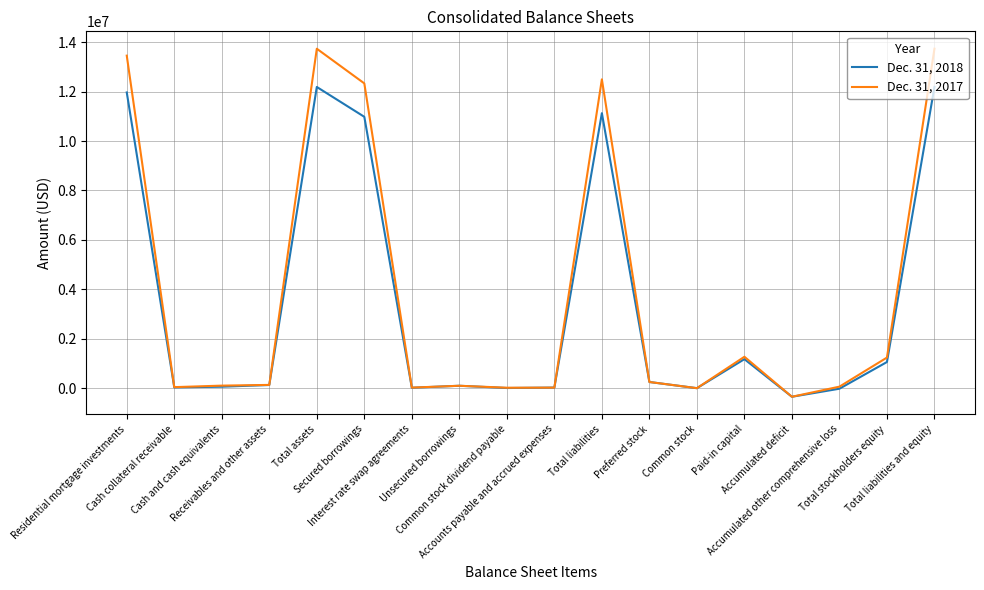

The value of Dec. 31, 2018 at Total liabilities is 11127462. True or false?

True